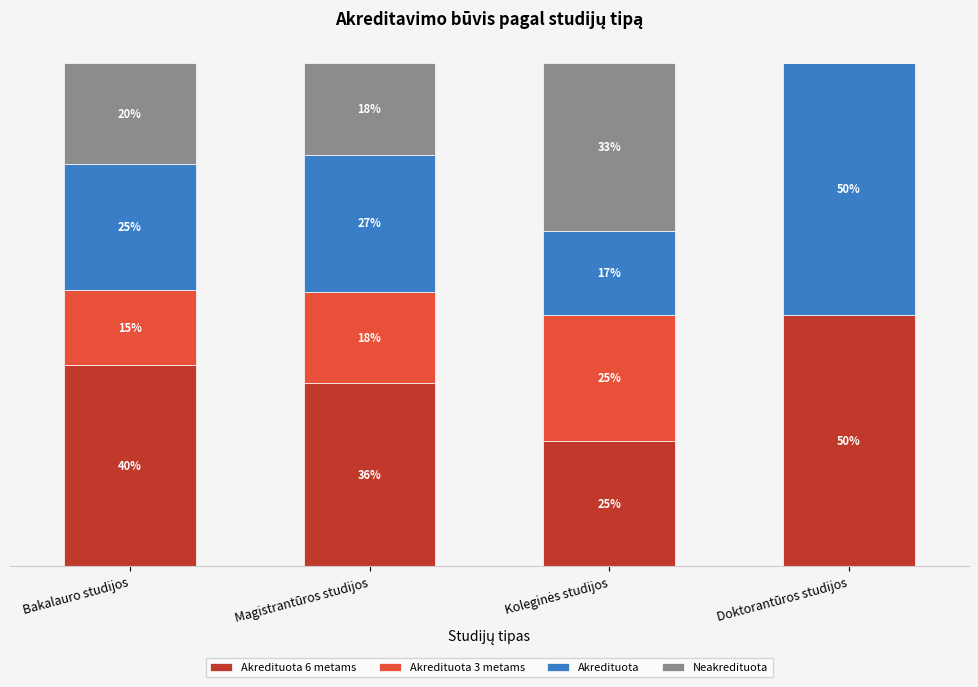

What are all the series names shown in the legend?

Akredituota 6 metams, Akredituota 3 metams, Akredituota, Neakredituota